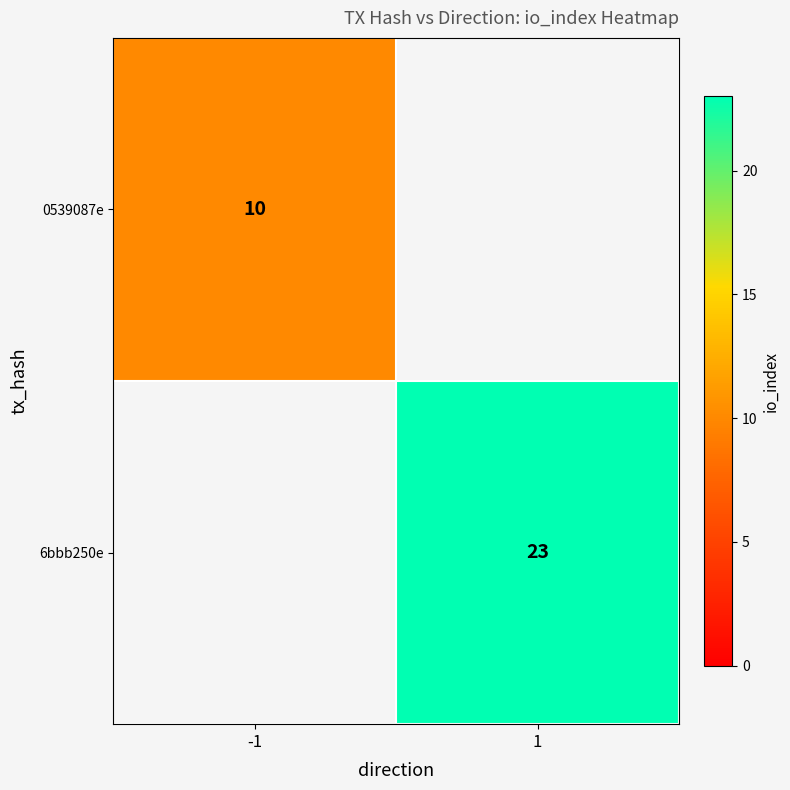

Is the value of 0539087e at -1 greater than the value of 6bbb250e at 1?

No